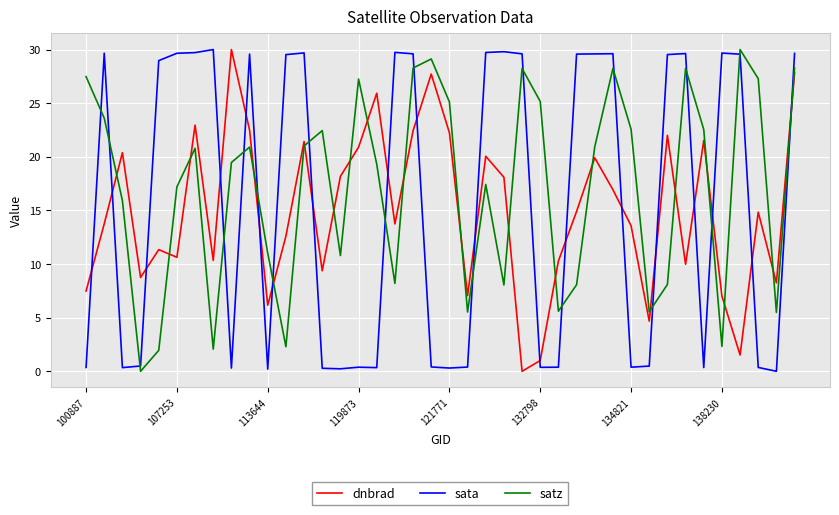

What is the average value of the satz series?

17.0